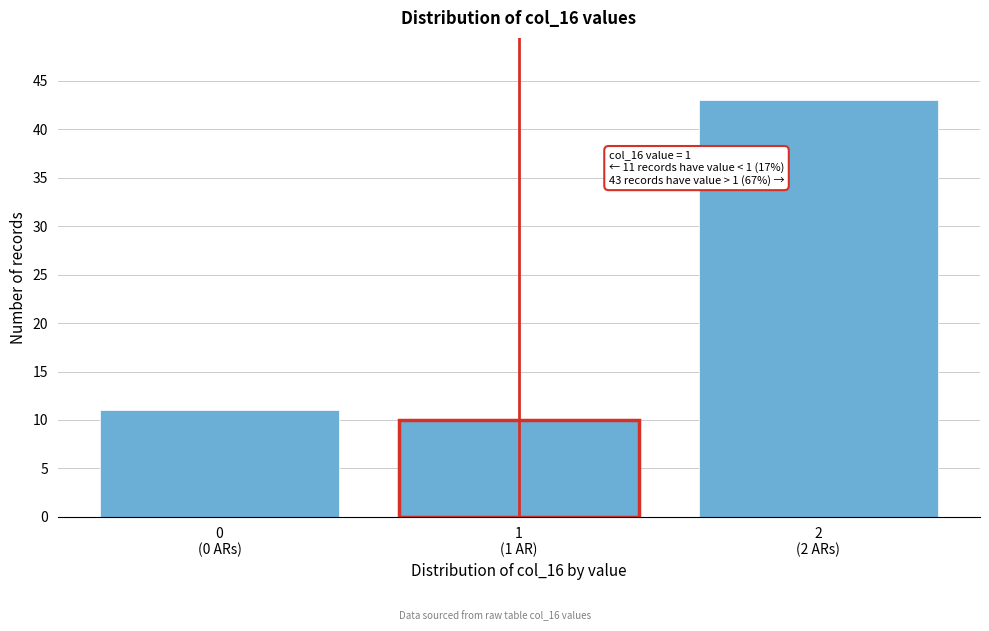

Reading left to right, extract all data points from this chart.

11	10	43